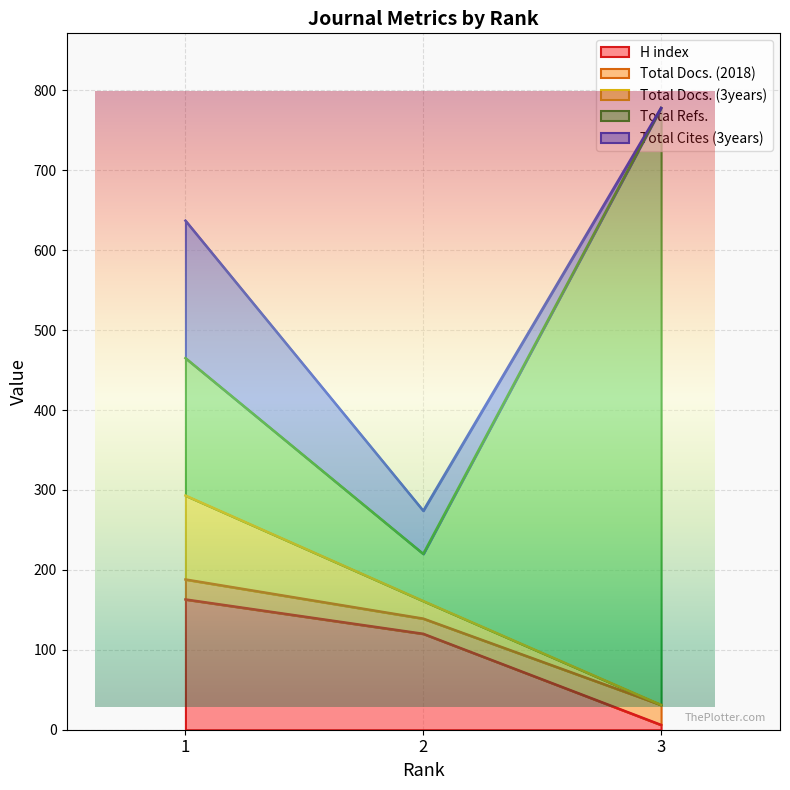

Does the chart display data point markers on the line(s)?

No